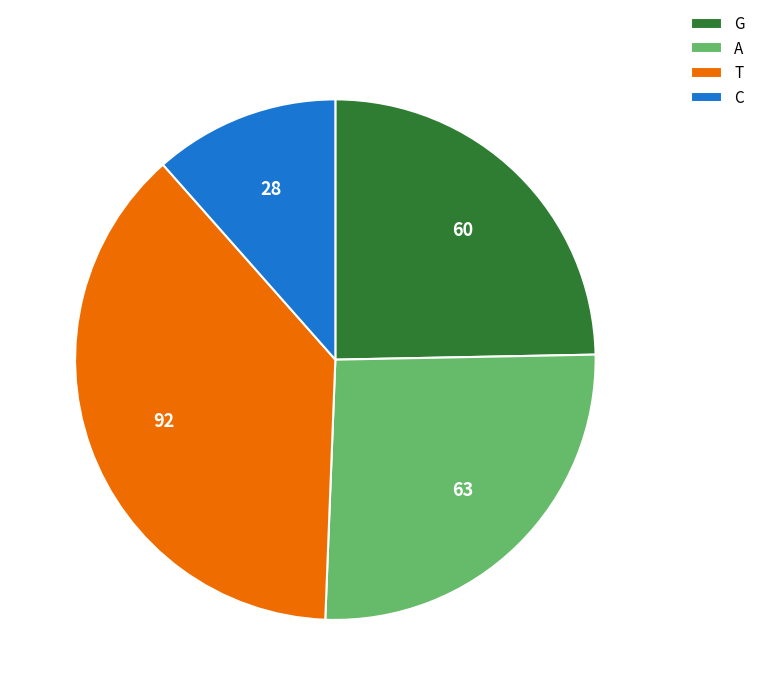

What is the largest slice in the pie chart?

T